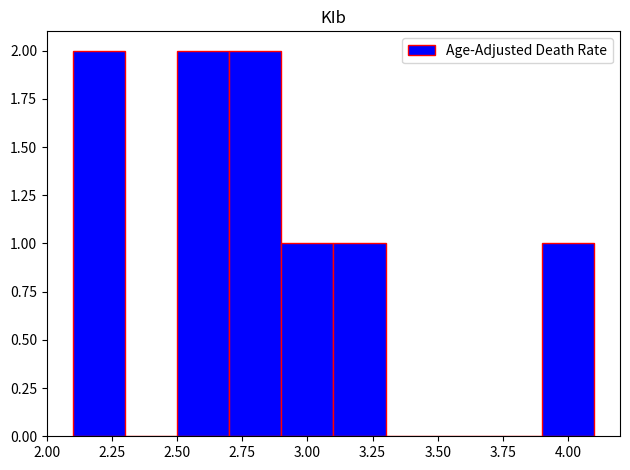

Reading left to right, list every bar in this chart as the range it spans on the x-axis followed by its height. The values are not printed on the chart, so give them approximately, as read against the axis.

2.1 to 2.3: 2
2.3 to 2.5: 0
2.5 to 2.7: 2
2.7 to 2.9: 2
2.9 to 3.1: 1
3.1 to 3.3: 1
3.3 to 3.5: 0
3.5 to 3.7: 0
3.7 to 3.9: 0
3.9 to 4.1: 1